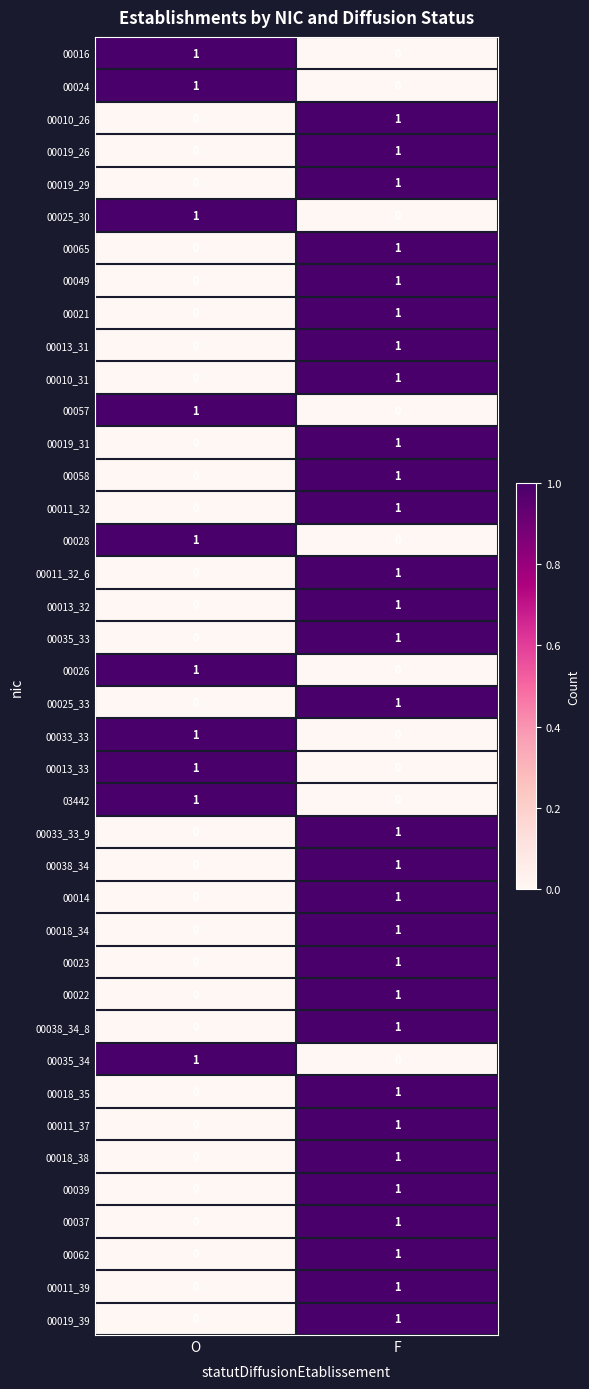

The 00033_33_9 series shows 1 at F. True or false?

True